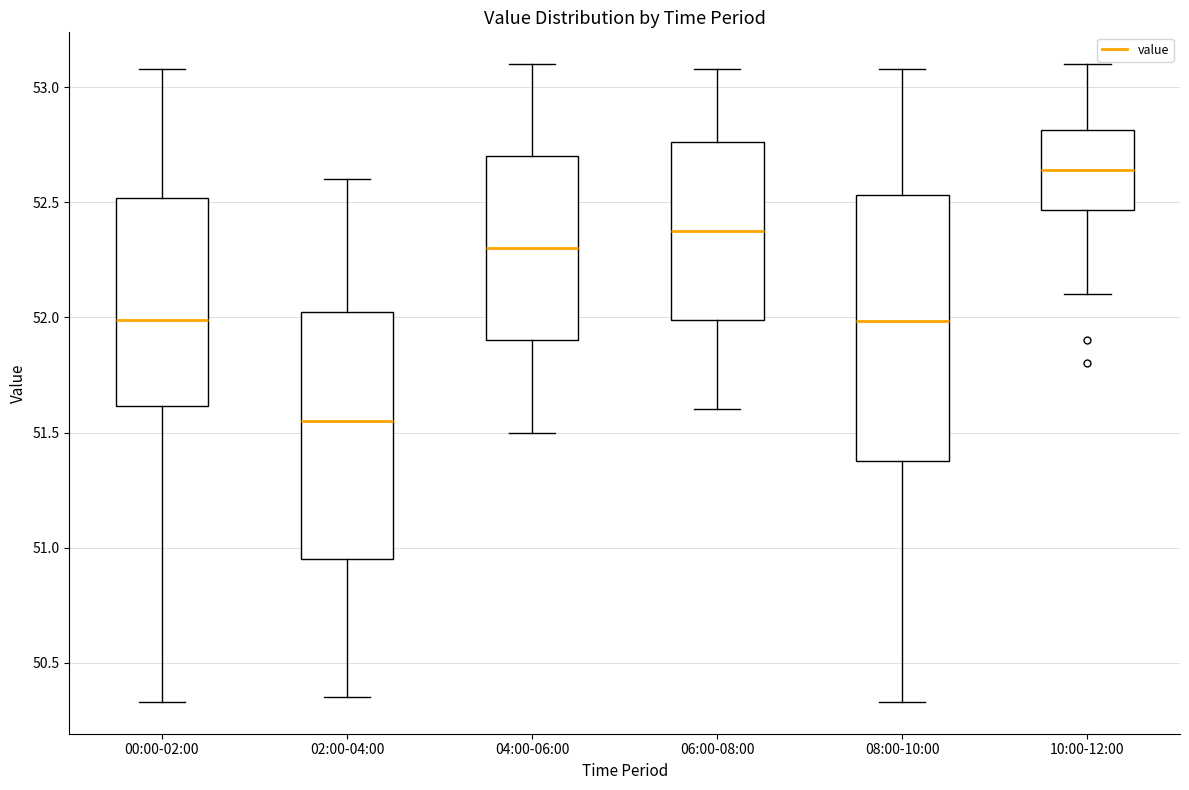

Reading left to right, transcribe this box plot: for each box, give where its median line is, the range the box spans, and where its two whiskers end, as read against the y-axis. The values are not printed on the chart, so give them approximately, as read against the axis.

00:00-02:00: median 52.00, box 51.60 to 52.50, whiskers 50.35 to 53.10
02:00-04:00: median 51.55, box 50.95 to 52.05, whiskers 50.35 to 52.60
04:00-06:00: median 52.30, box 51.90 to 52.70, whiskers 51.50 to 53.10
06:00-08:00: median 52.40, box 52.00 to 52.75, whiskers 51.60 to 53.10
08:00-10:00: median 52.00, box 51.40 to 52.55, whiskers 50.35 to 53.10
10:00-12:00: median 52.65, box 52.45 to 52.80, whiskers 52.10 to 53.10